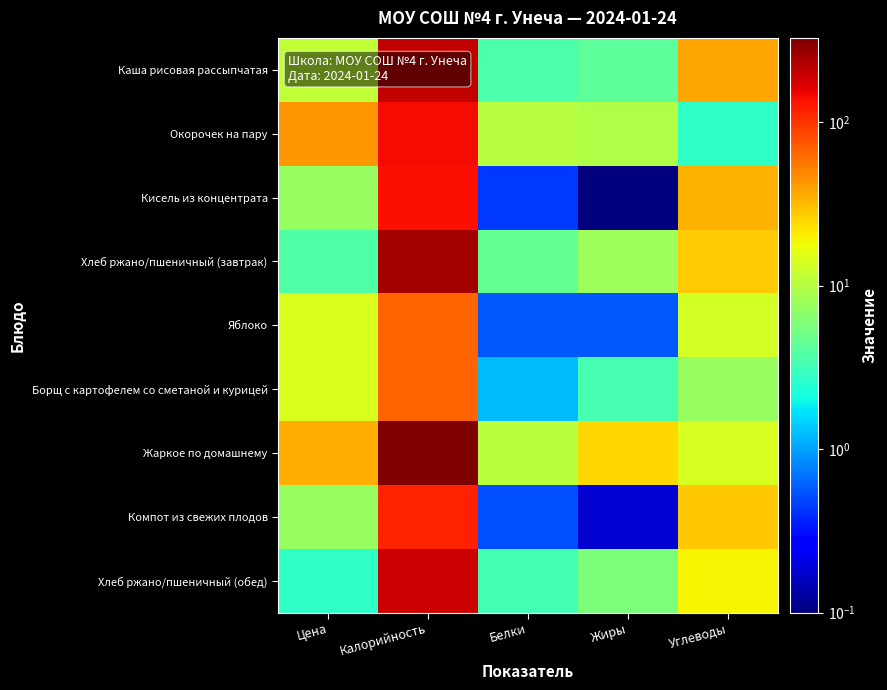

What is the spread (max minus min) of values at Цена?

40.1